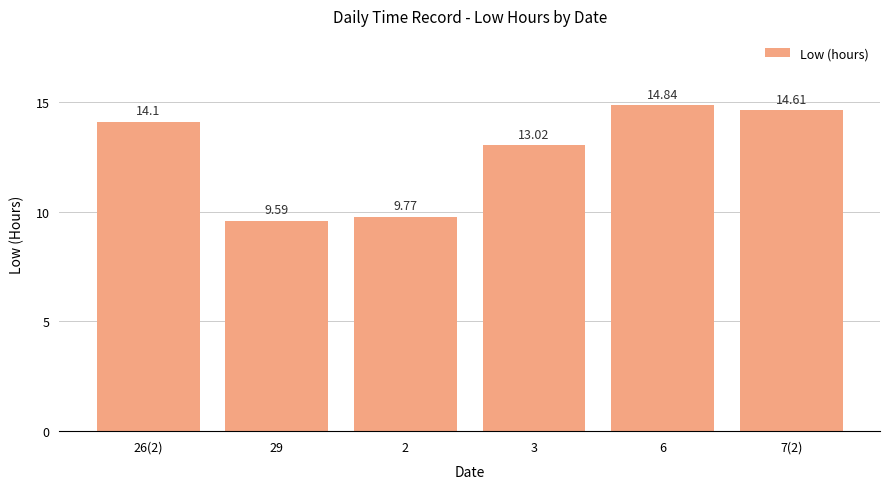

Reading left to right, transcribe all the data shown in this chart.

26(2)=14.1	29=9.6	2=9.8	3=13.0	6=14.8	7(2)=14.6